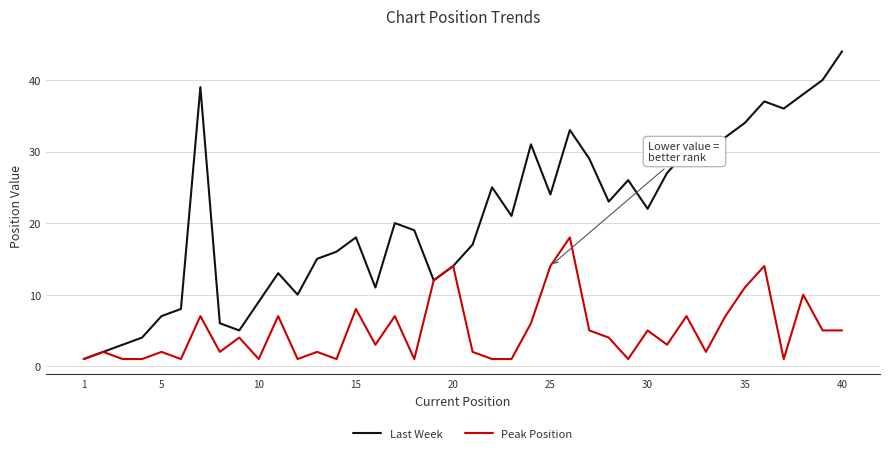

True or false: Last Week has more than 2 interior local peaks.

True